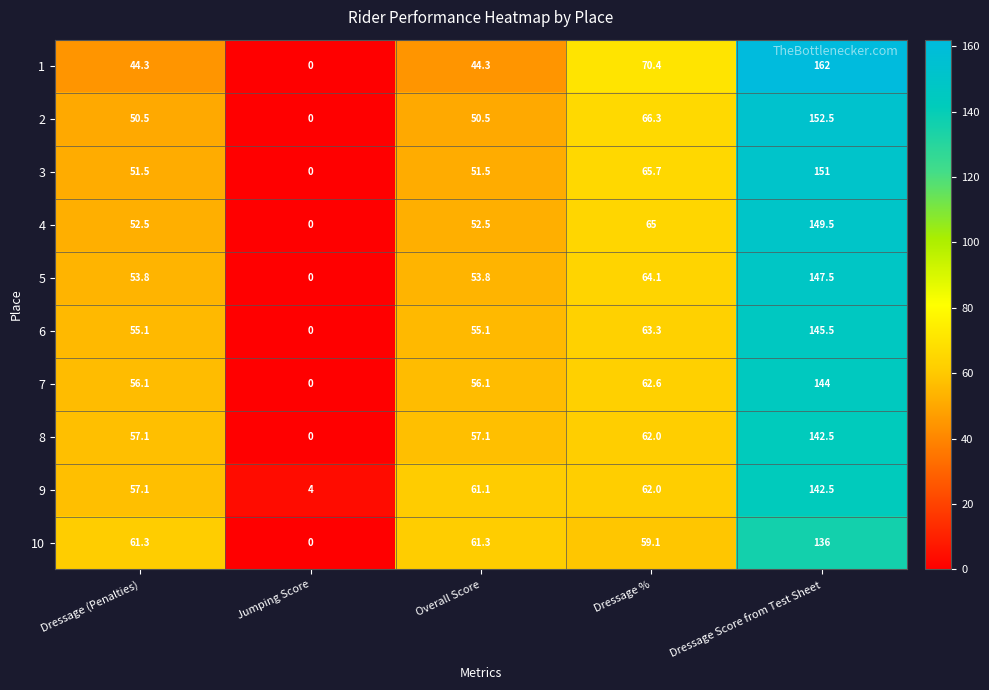

What is the maximum value shown in the chart?

162.0